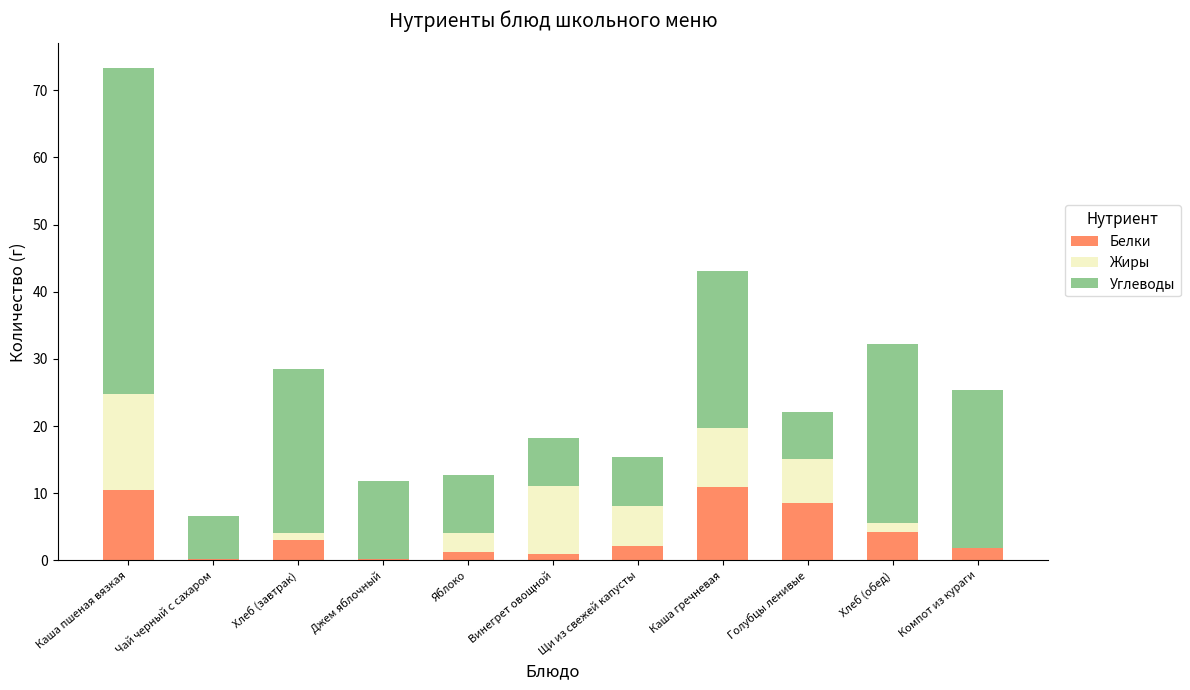

What is the sum of all Белки values?

43.7